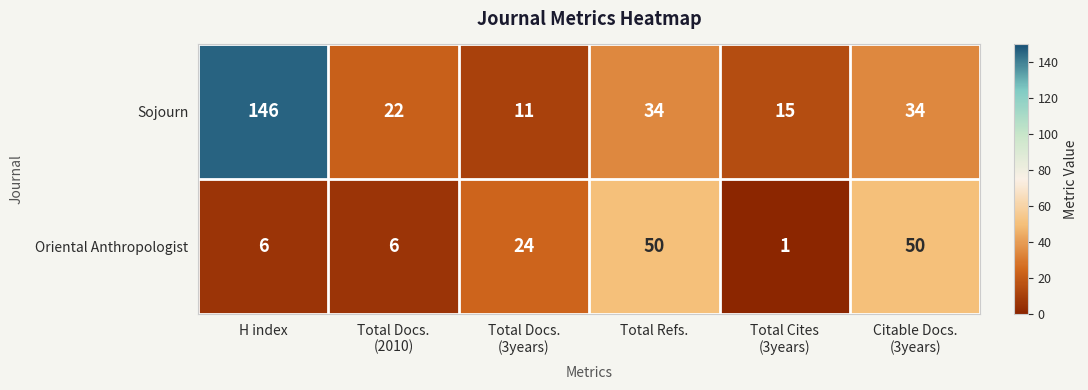

What is the average value of the Sojourn series?

44